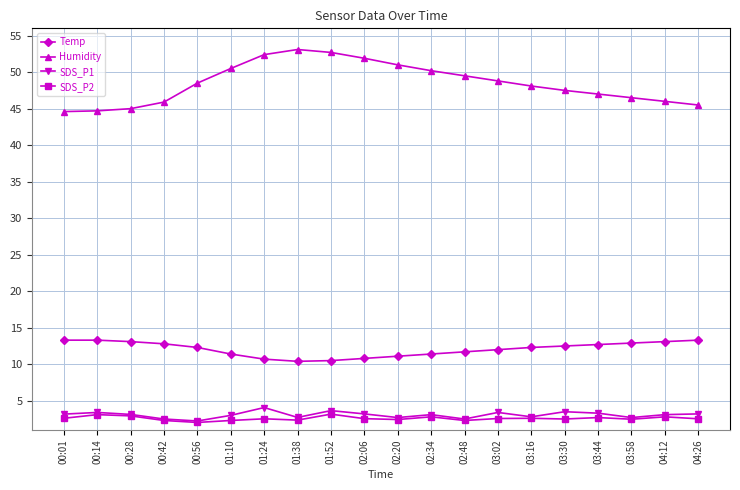

What is the minimum value shown in the chart?

2.0